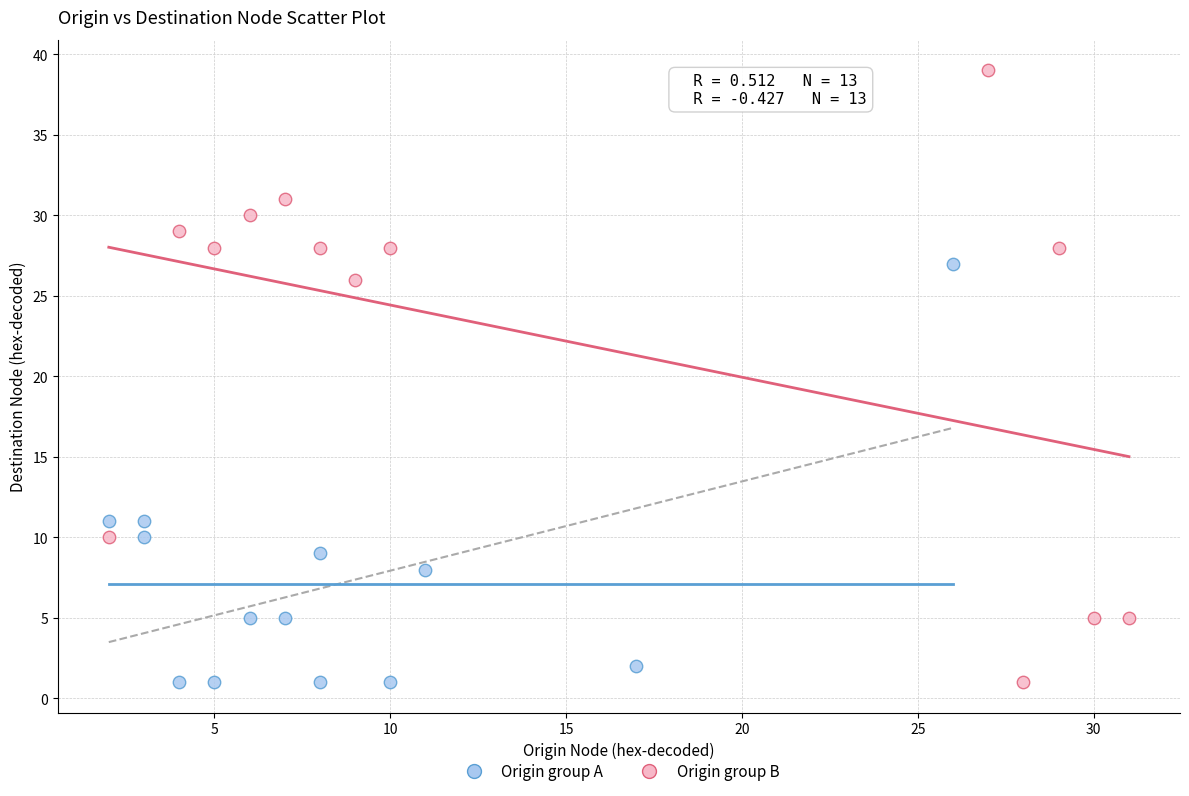

Which series contains the highest Y value?

Origin group B